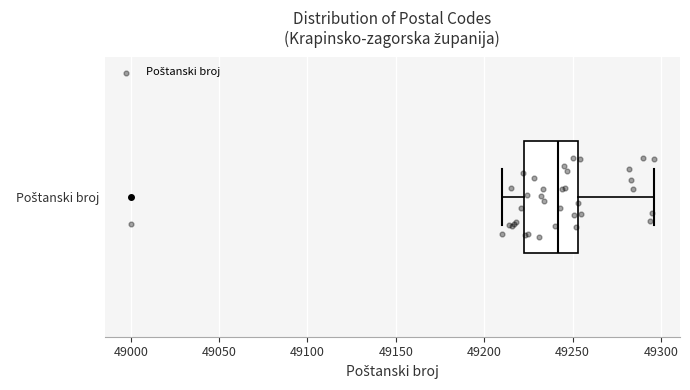

Where is the right edge of the box for Poštanski broj on the x-axis? The values are not printed on the chart, so give them approximately, as read against the axis.

49255